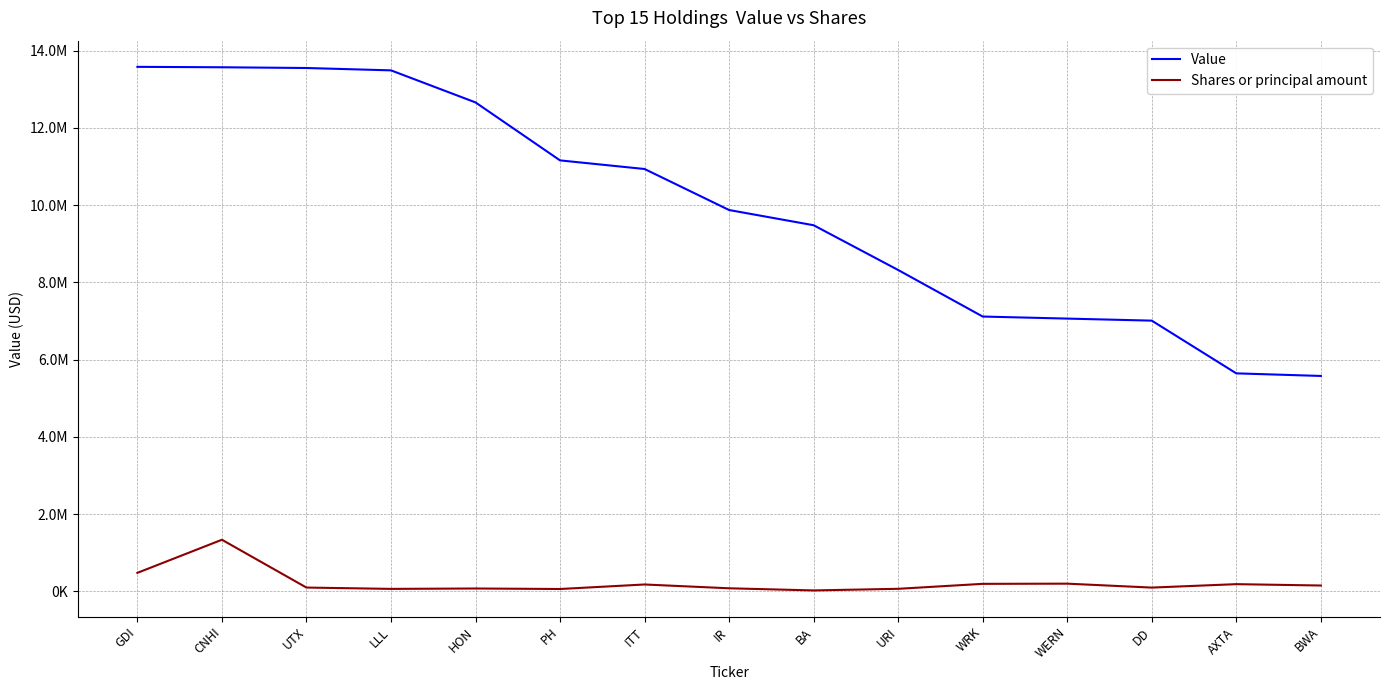

Is this an area chart (filled region under the line)?

No